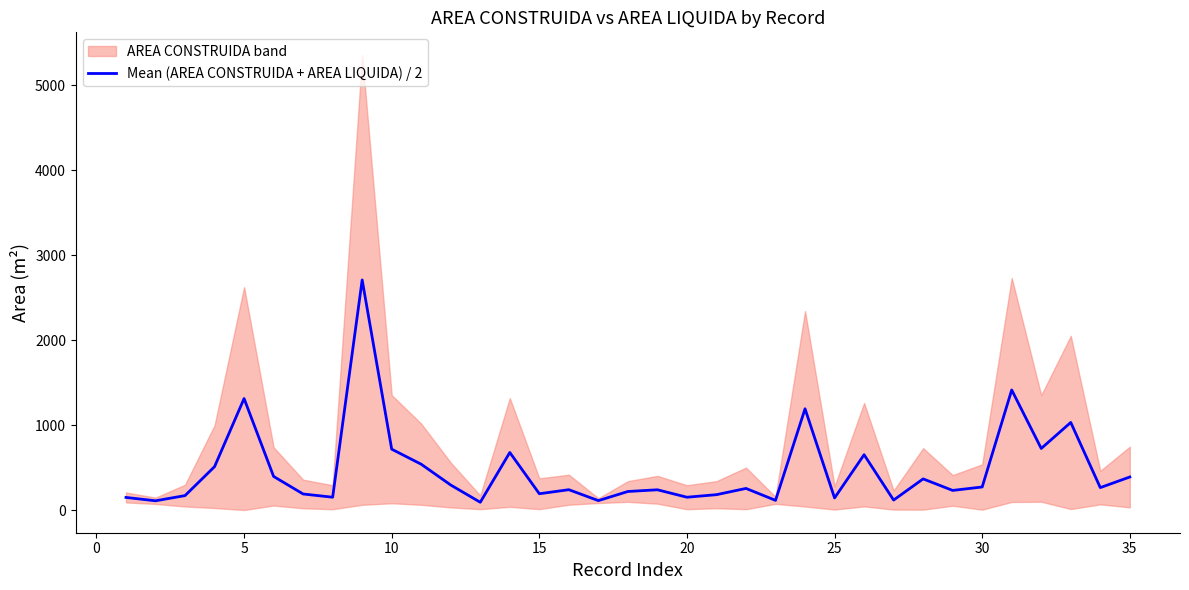

True or false: there are more than 2 points higher than both neighbors.

True